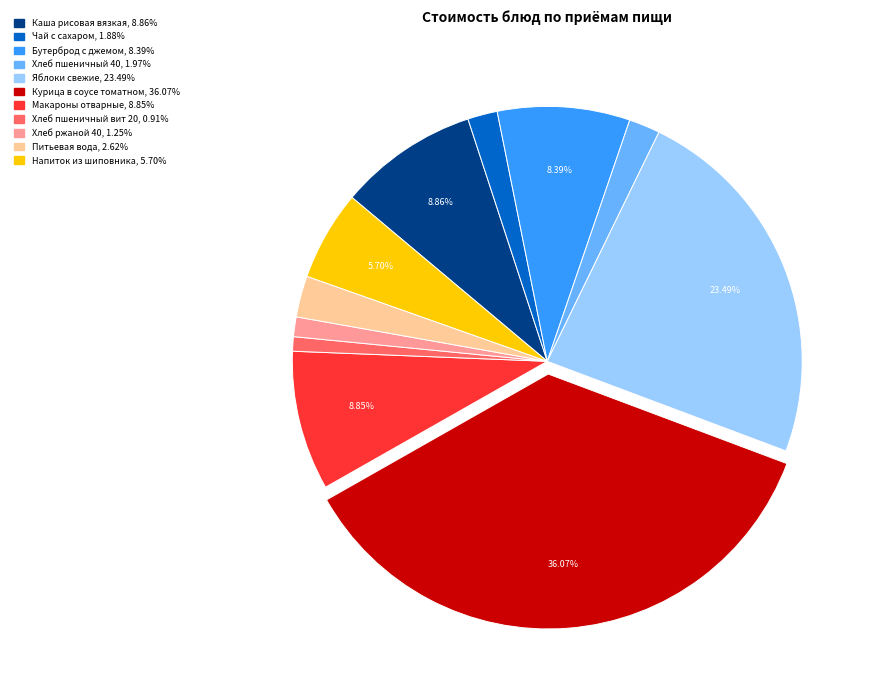

Which has a higher value, Хлеб пшеничный 40 or Макароны отварные?

Макароны отварные